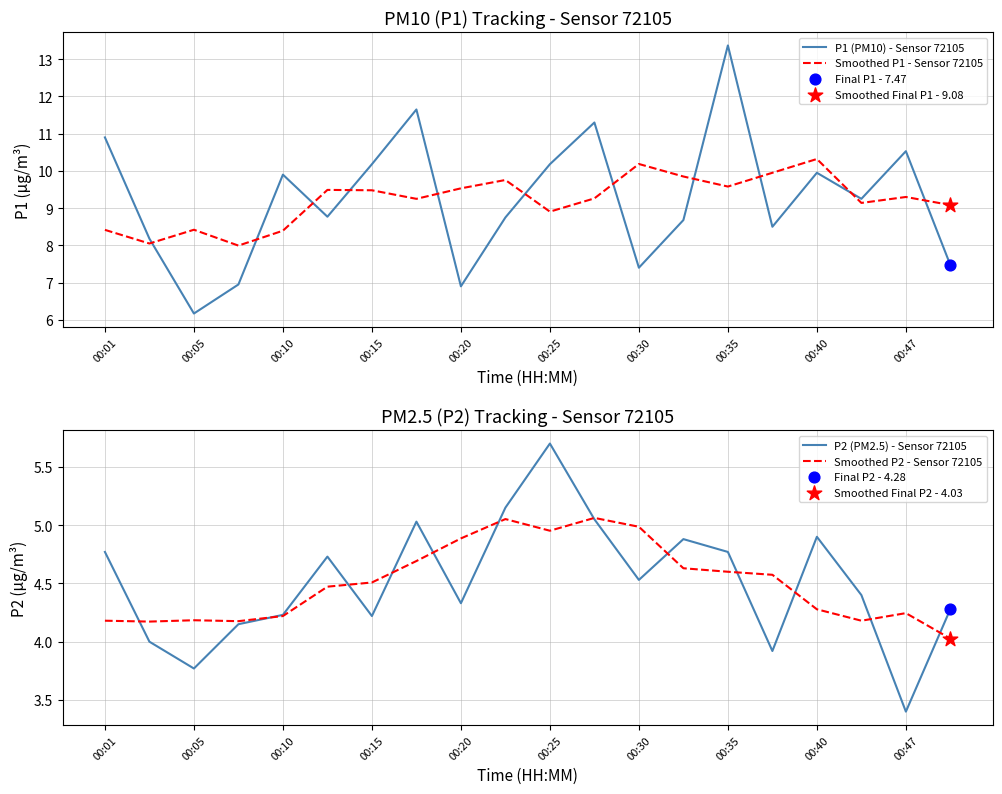

Which series has the largest total across all categories?

P1 (PM10) - Sensor 72105